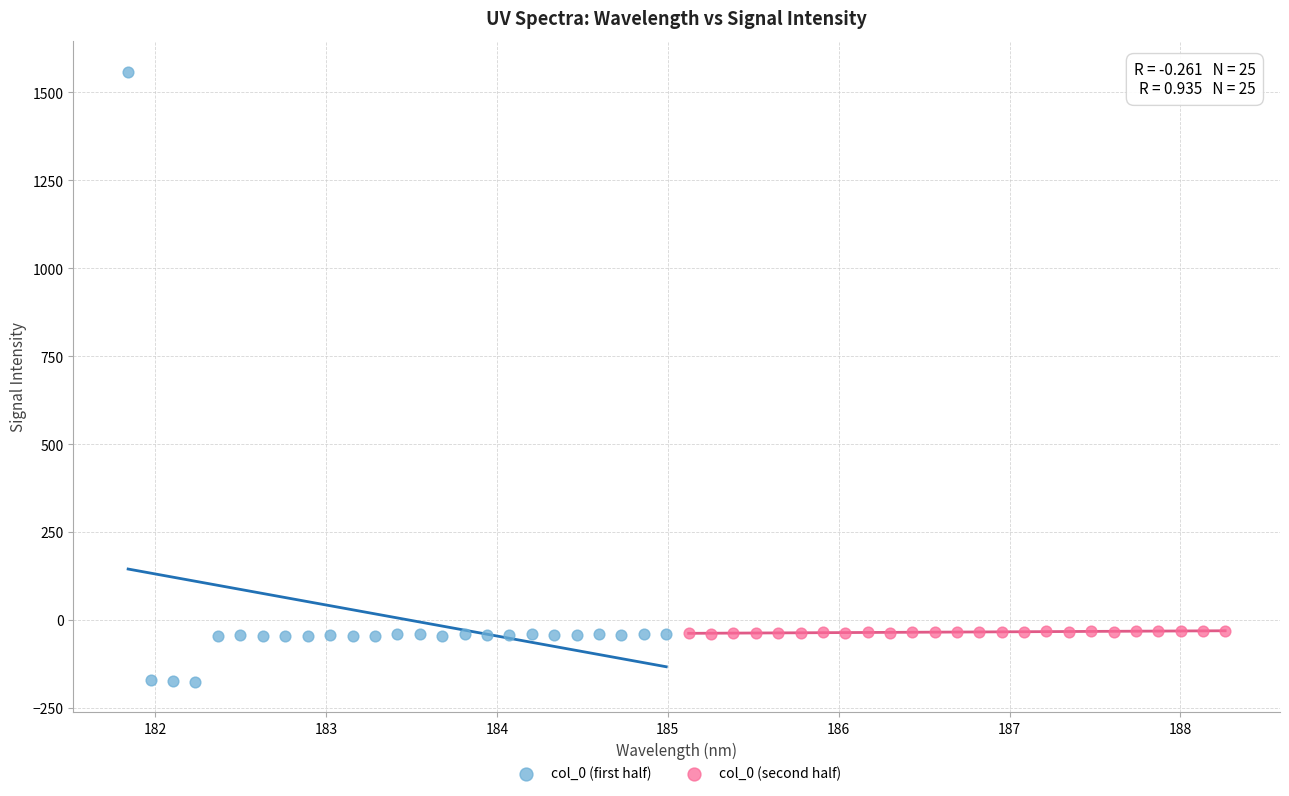

Which series has the widest spread of Y values?

col_0 (first half)